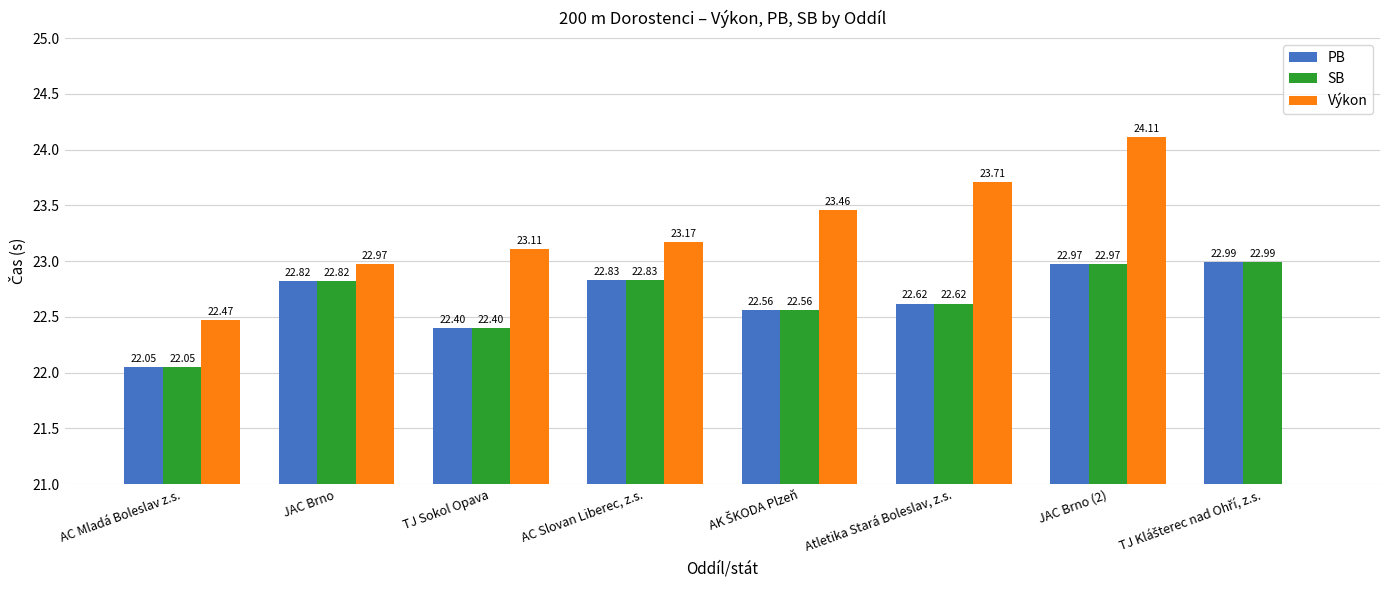

At how many categories does at least one series exceed 16?

8